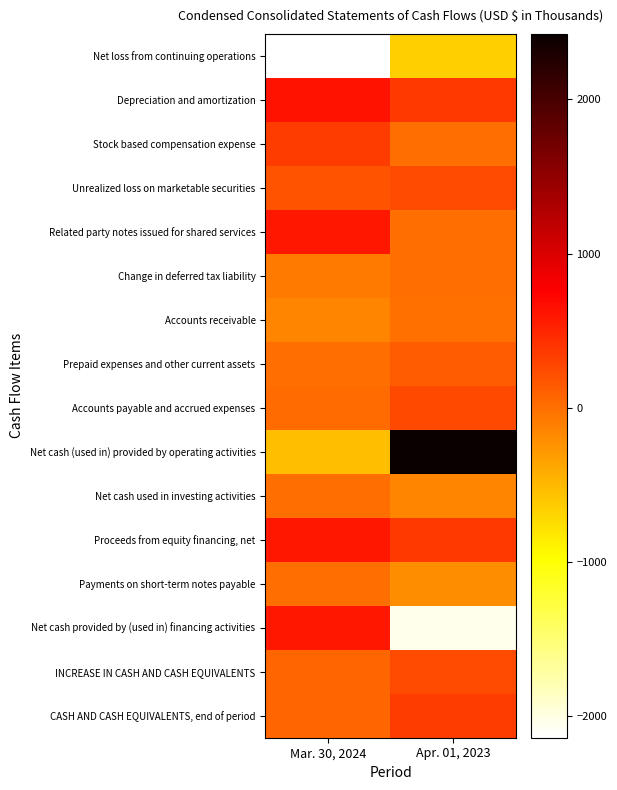

Reading left to right, extract all data points from this chart.

Net loss from continuing operations: Mar. 30, 2024=-2144	Apr. 01, 2023=-662
Depreciation and amortization: Mar. 30, 2024=639	Apr. 01, 2023=364
Stock based compensation expense: Mar. 30, 2024=345	Apr. 01, 2023=8
Unrealized loss on marketable securities: Mar. 30, 2024=190	Apr. 01, 2023=247
Related party notes issued for shared services: Mar. 30, 2024=600	Apr. 01, 2023=0
Change in deferred tax liability: Mar. 30, 2024=-75	Apr. 01, 2023=0
Accounts receivable: Mar. 30, 2024=-149	Apr. 01, 2023=-3
Prepaid expenses and other current assets: Mar. 30, 2024=7	Apr. 01, 2023=125
Accounts payable and accrued expenses: Mar. 30, 2024=33	Apr. 01, 2023=256
Net cash (used in) provided by operating activities: Mar. 30, 2024=-544	Apr. 01, 2023=2426
Net cash used in investing activities: Mar. 30, 2024=0	Apr. 01, 2023=-156
Proceeds from equity financing, net: Mar. 30, 2024=600	Apr. 01, 2023=368
Payments on short-term notes payable: Mar. 30, 2024=0	Apr. 01, 2023=-205
Net cash provided by (used in) financing activities: Mar. 30, 2024=600	Apr. 01, 2023=-2049
INCREASE IN CASH AND CASH EQUIVALENTS: Mar. 30, 2024=56	Apr. 01, 2023=238
CASH AND CASH EQUIVALENTS, end of period: Mar. 30, 2024=61	Apr. 01, 2023=353